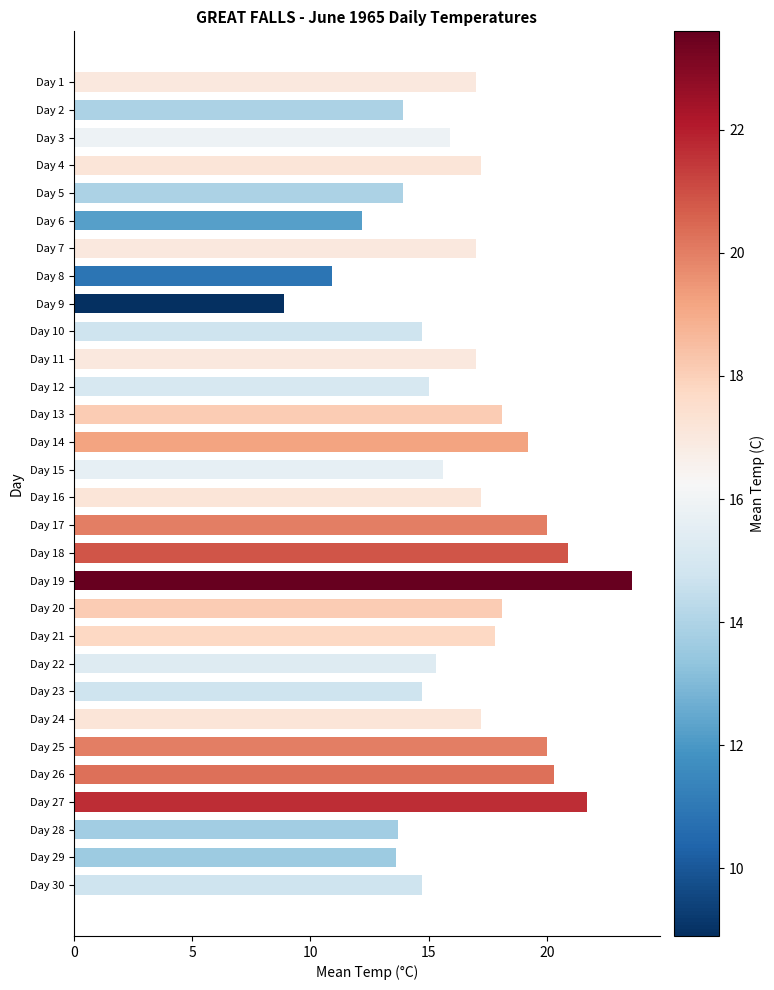

Reading bottom to top, extract all data points from this chart.

14.7	13.6	13.7	21.7	20.3	20.0	17.2	14.7	15.3	17.8	18.1	23.6	20.9	20.0	17.2	15.6	19.2	18.1	15.0	17.0	14.7	8.9	10.9	17.0	12.2	13.9	17.2	15.9	13.9	17.0